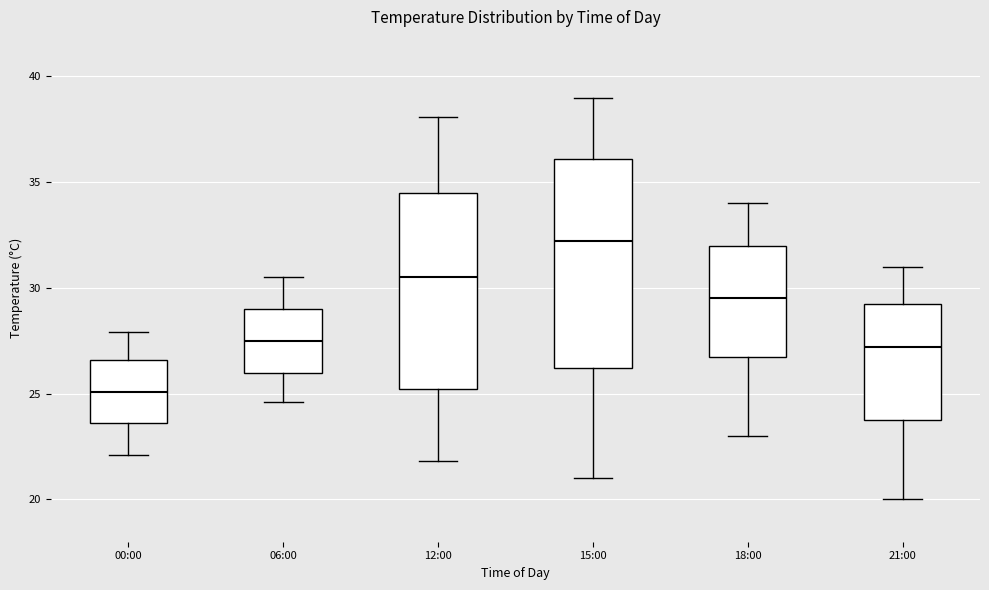

Which box is the tallest, from its lower edge to its upper edge?

15:00